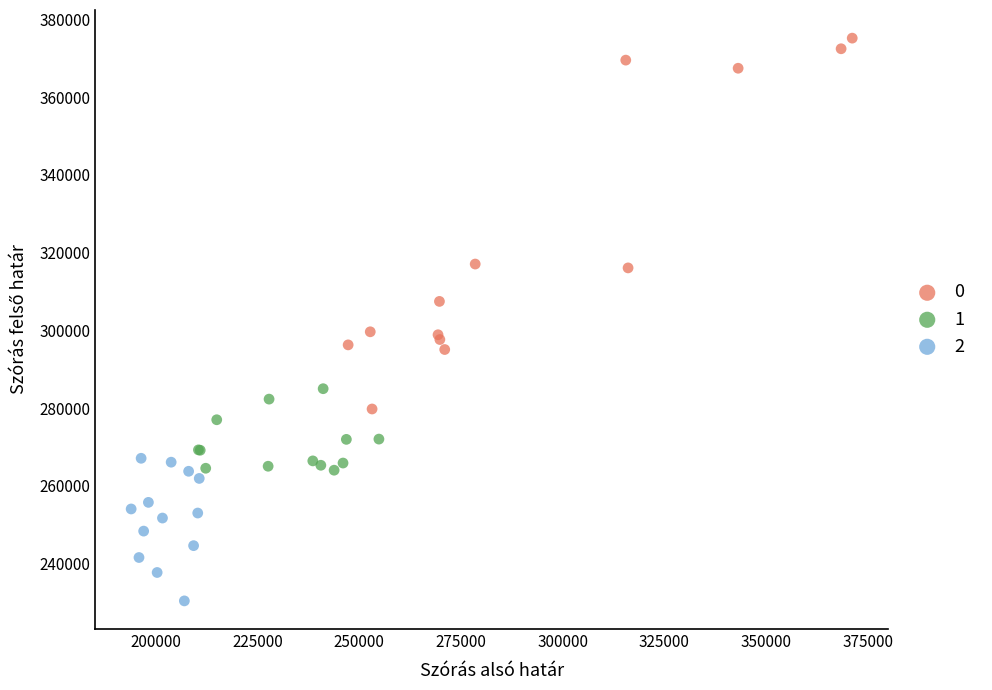

What are all the series names shown in the legend?

0, 1, 2